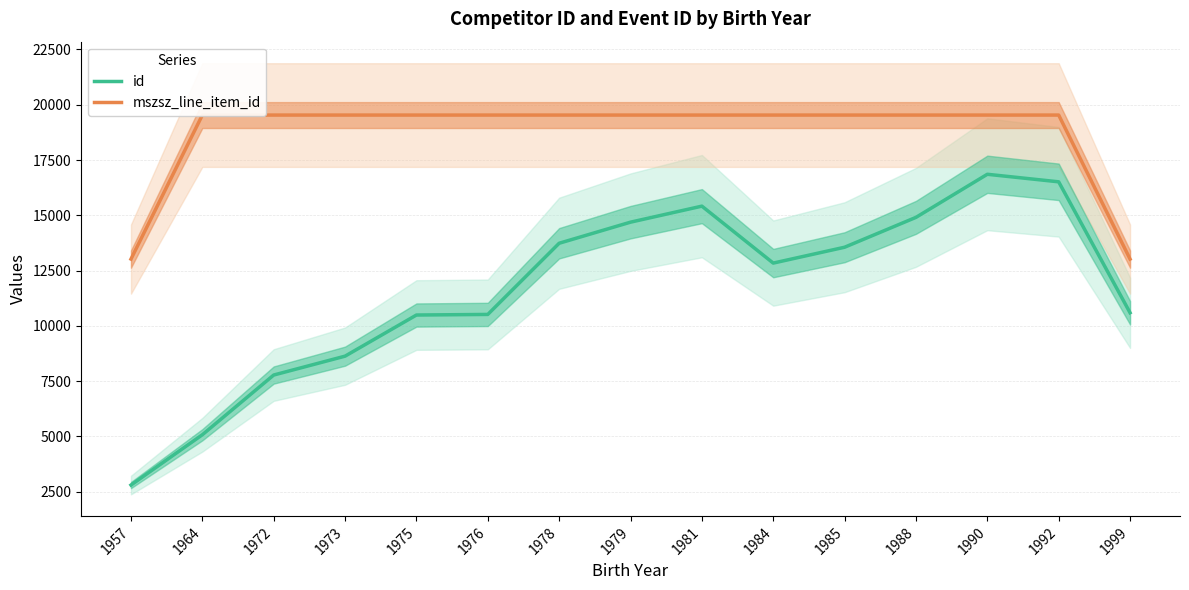

Is this an area chart (filled region under the line)?

No